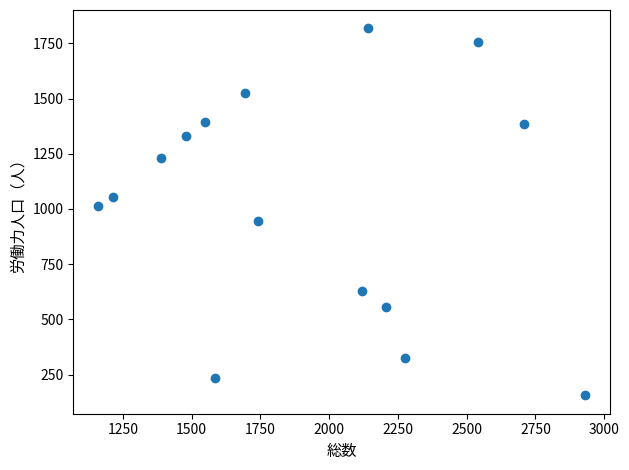

What is the range of X values (max minus min)?

1773